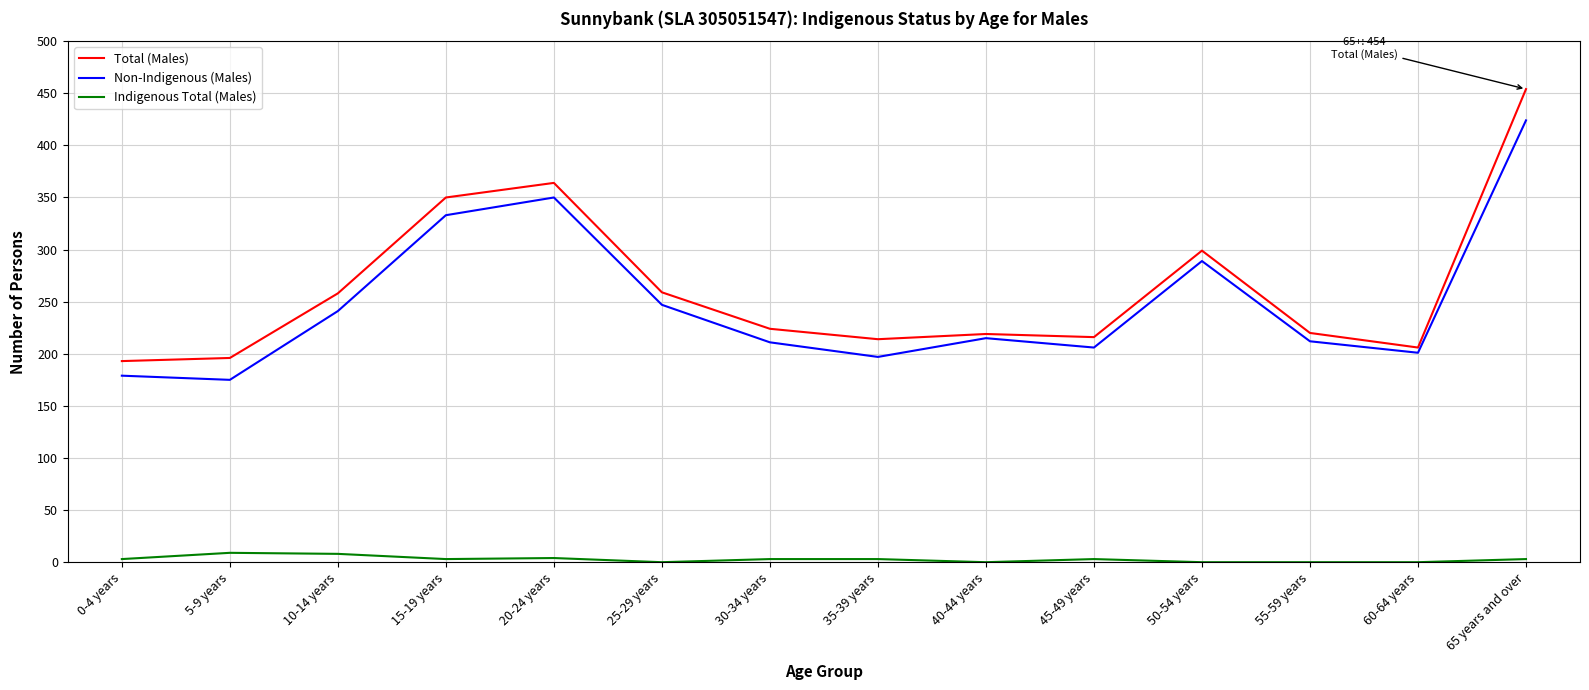

What is the maximum value for Non-Indigenous (Males)?

424